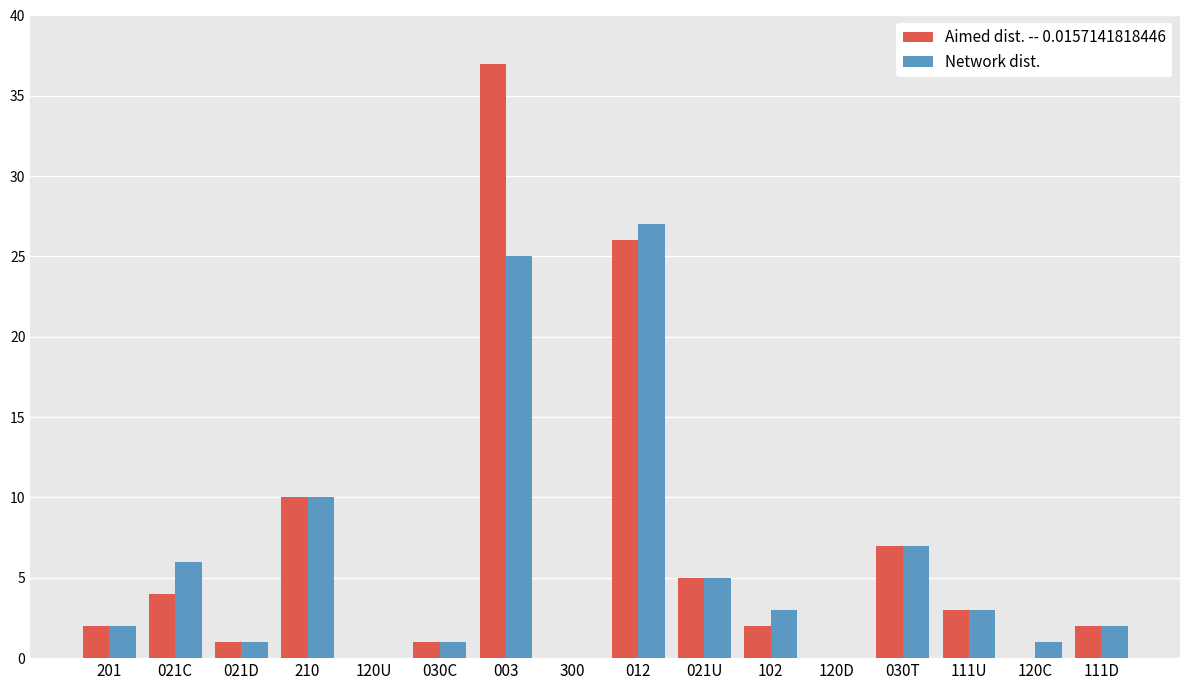

The value of Aimed dist. -- 0.0157141818446 at 300 is 0. True or false?

True